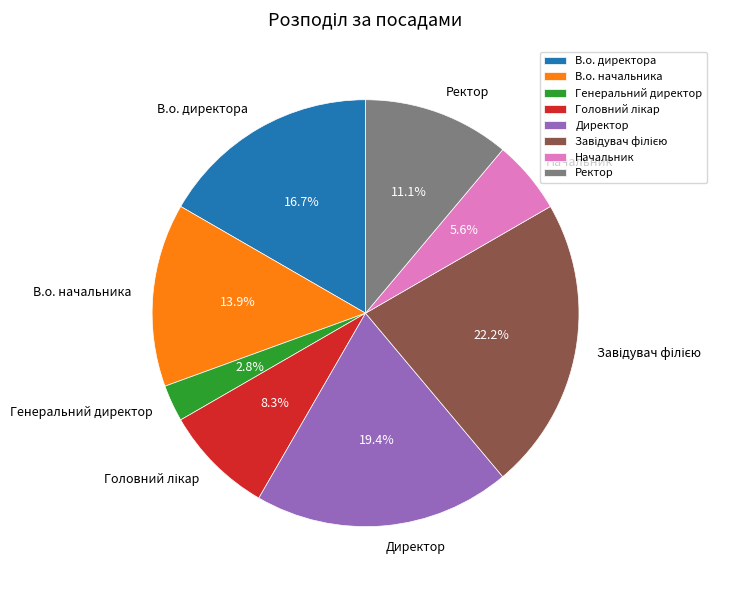

What percentage do В.о. начальника and Ректор together represent?

25.0%